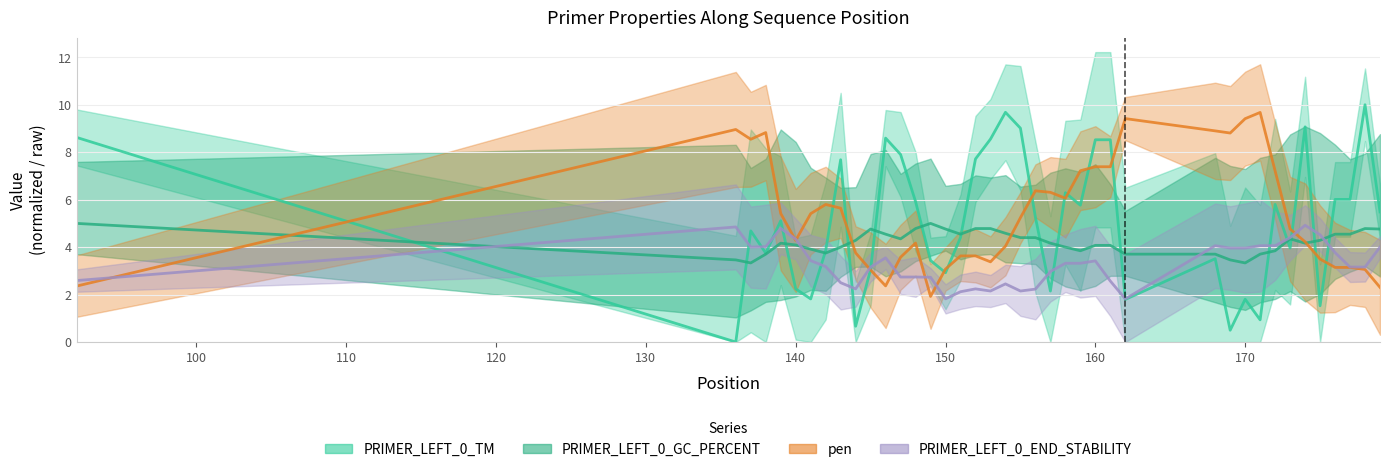

Rank the series by their maximum value, from highest to lowest.

PRIMER_LEFT_0_TM, pen, PRIMER_LEFT_0_GC_PERCENT, PRIMER_LEFT_0_END_STABILITY